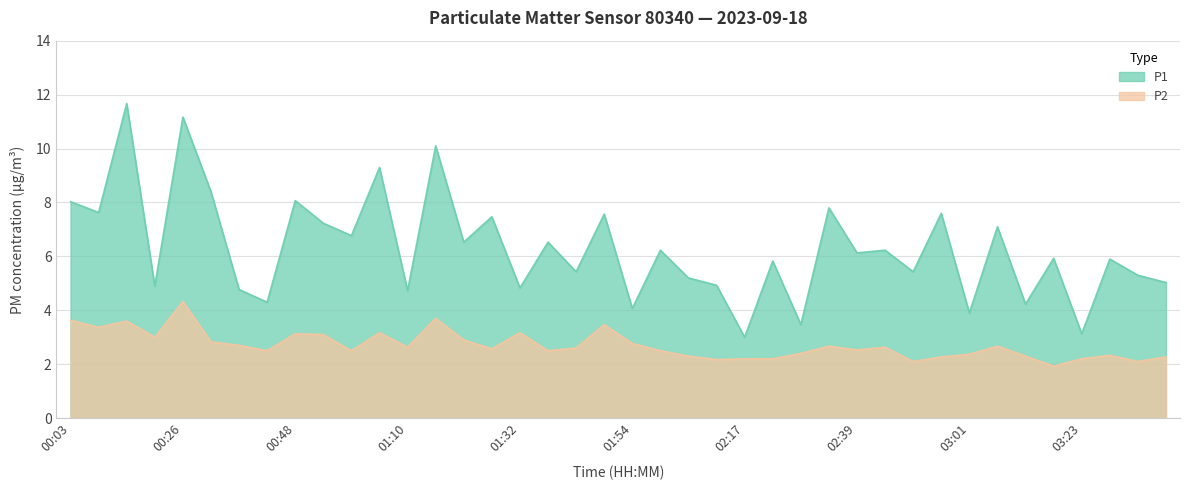

Where is the first local minimum for P2?

00:09